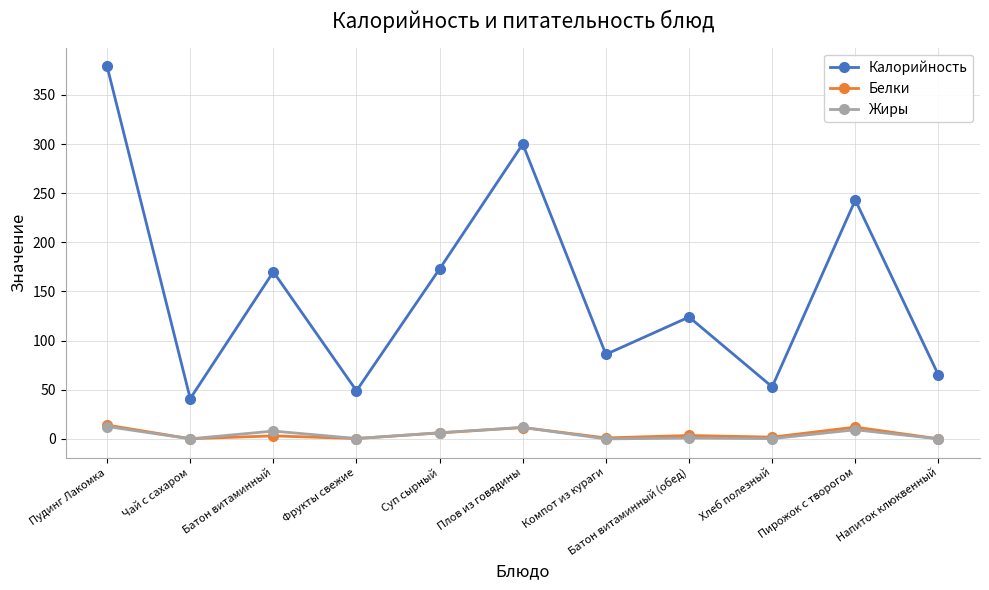

Read the Калорийность value at Хлеб полезный.

53.0